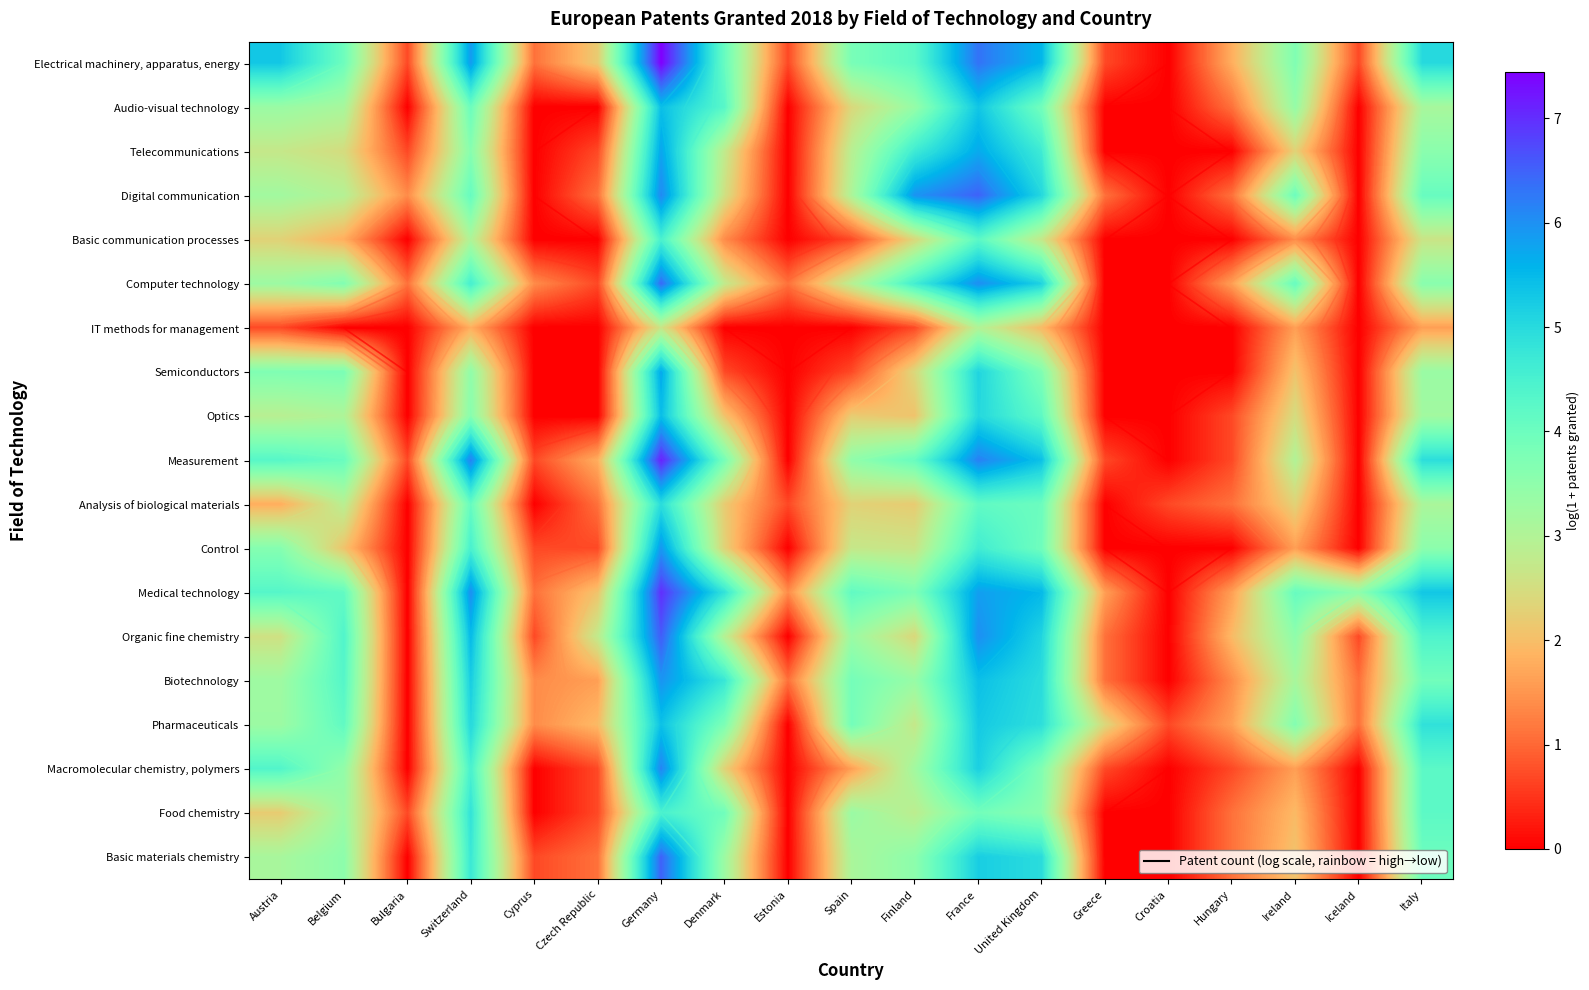

What is the total value across all series at Austria?

60.3